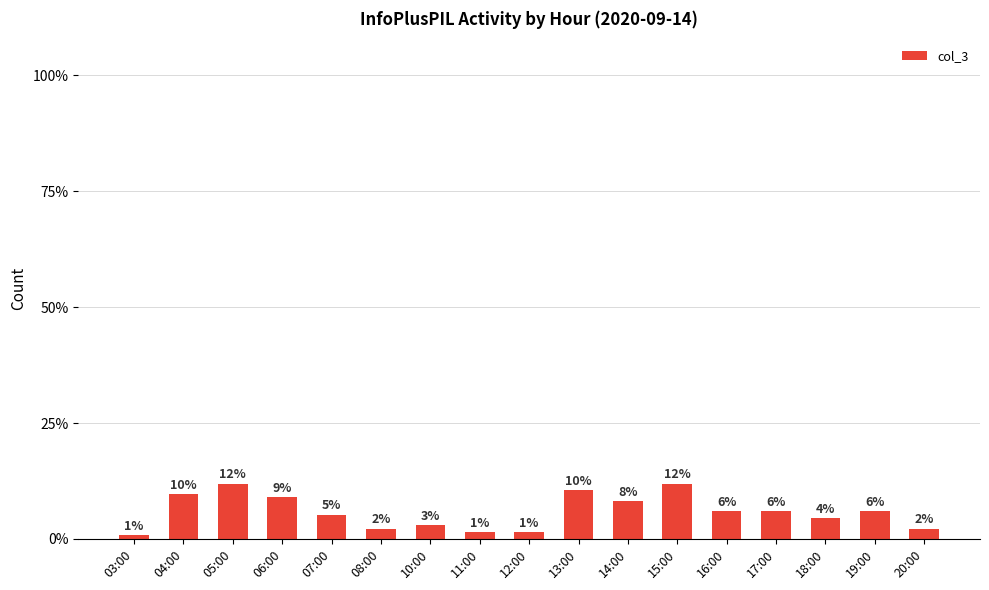

At which label is the value closest to 6?

16:00